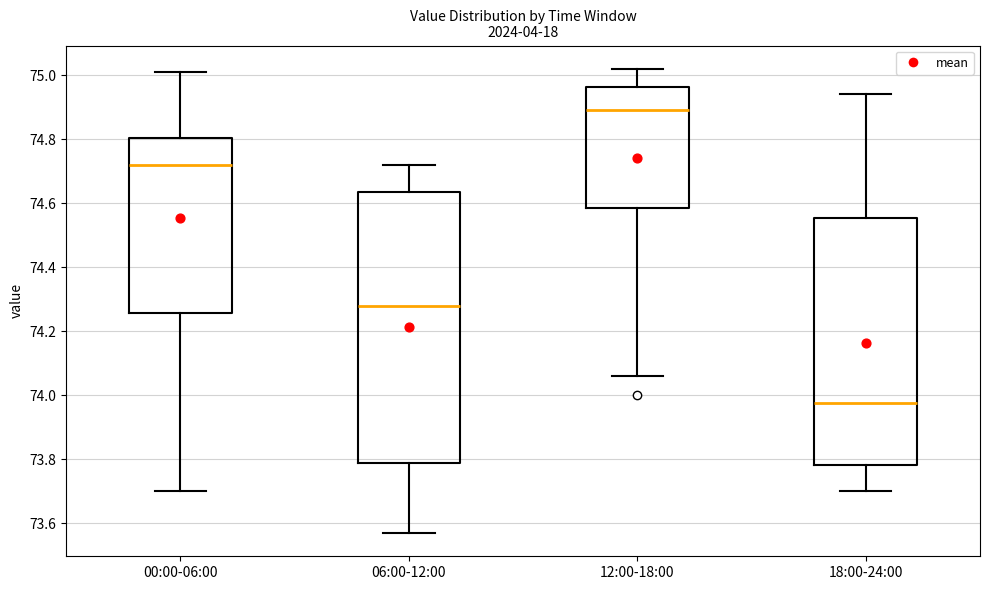

Which box is the tallest, from its lower edge to its upper edge?

06:00-12:00